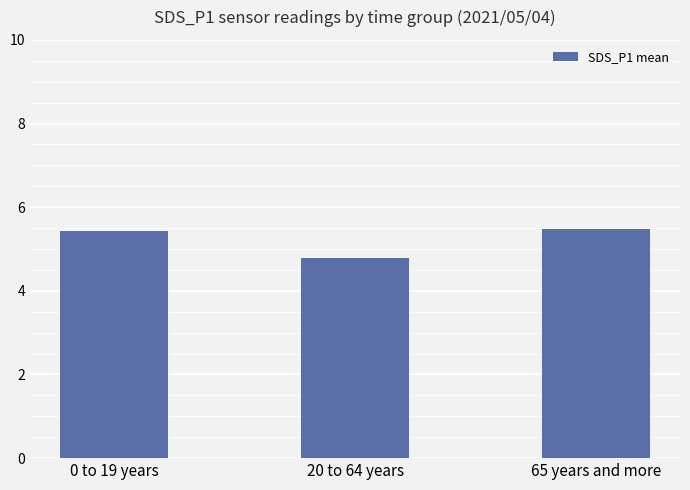

Count the number of categories in the chart.

3